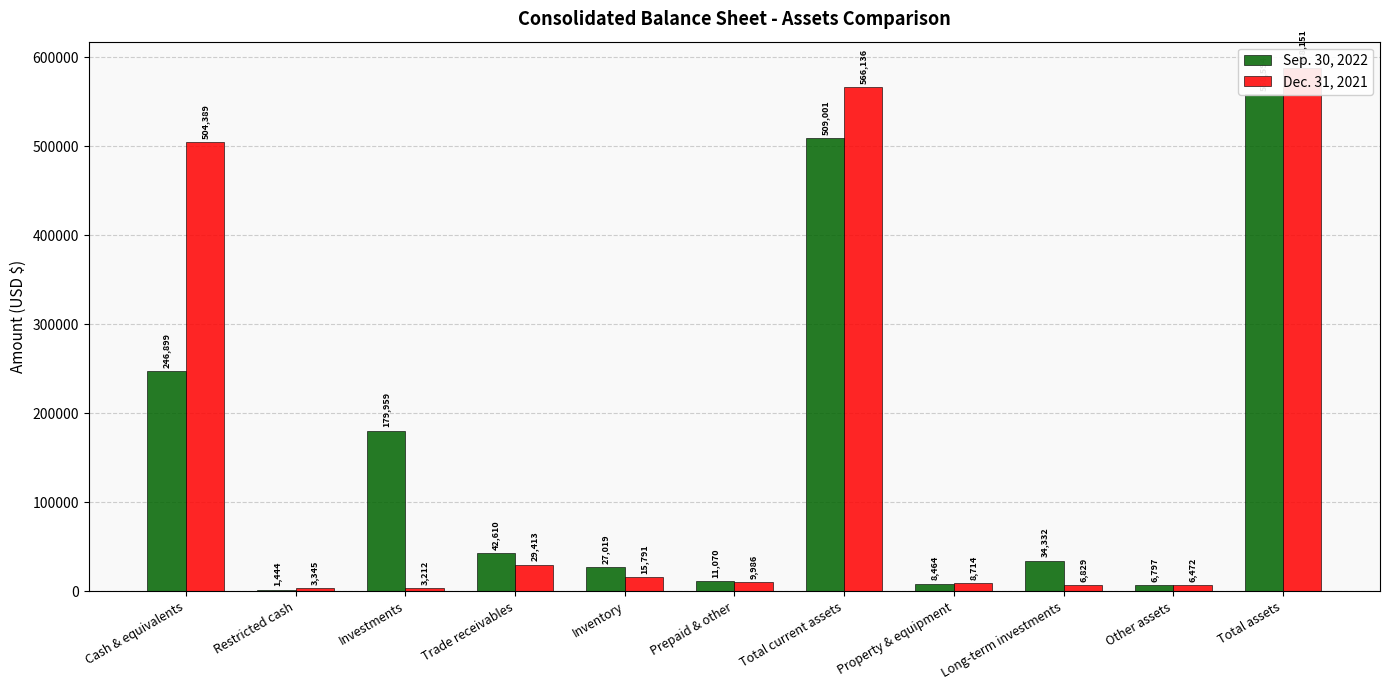

How many bars are there in total?

22